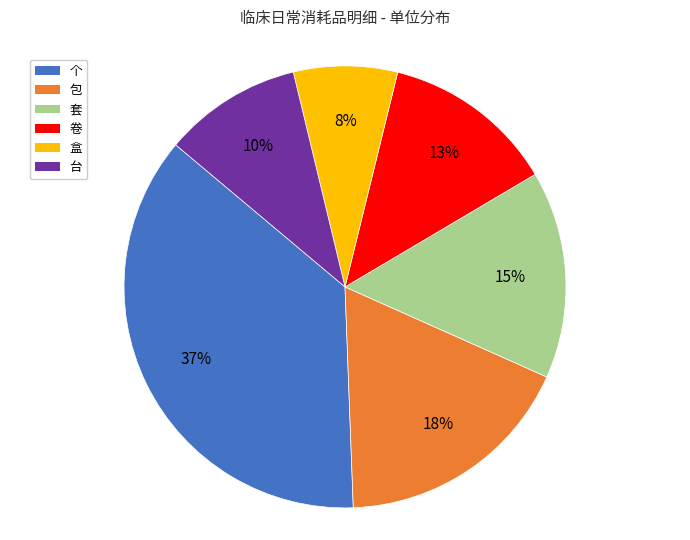

Is there any slice that represents more than half of the pie?

No